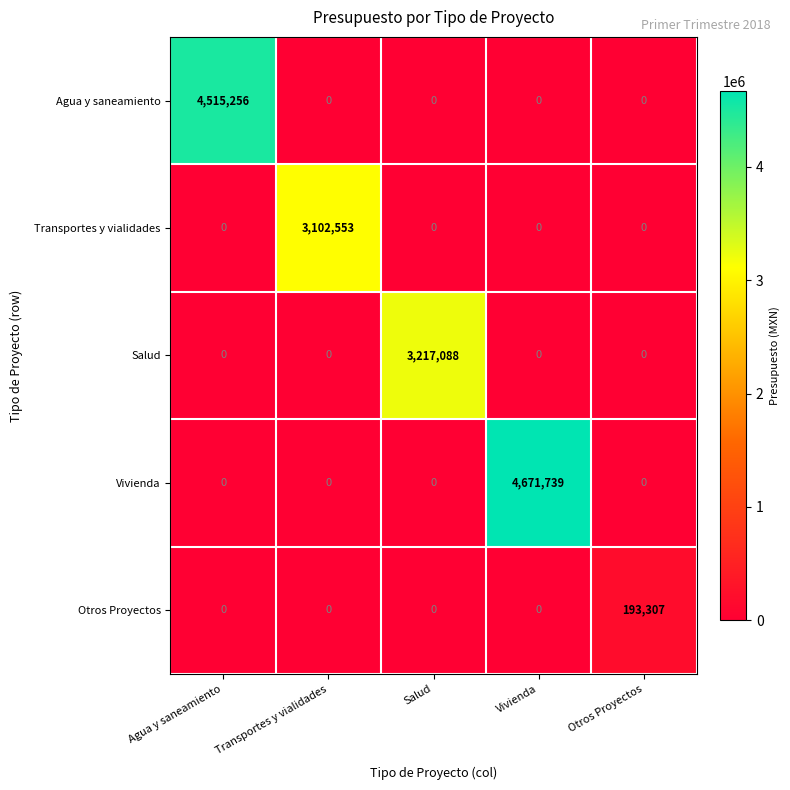

Which series has the widest spread of values?

Vivienda